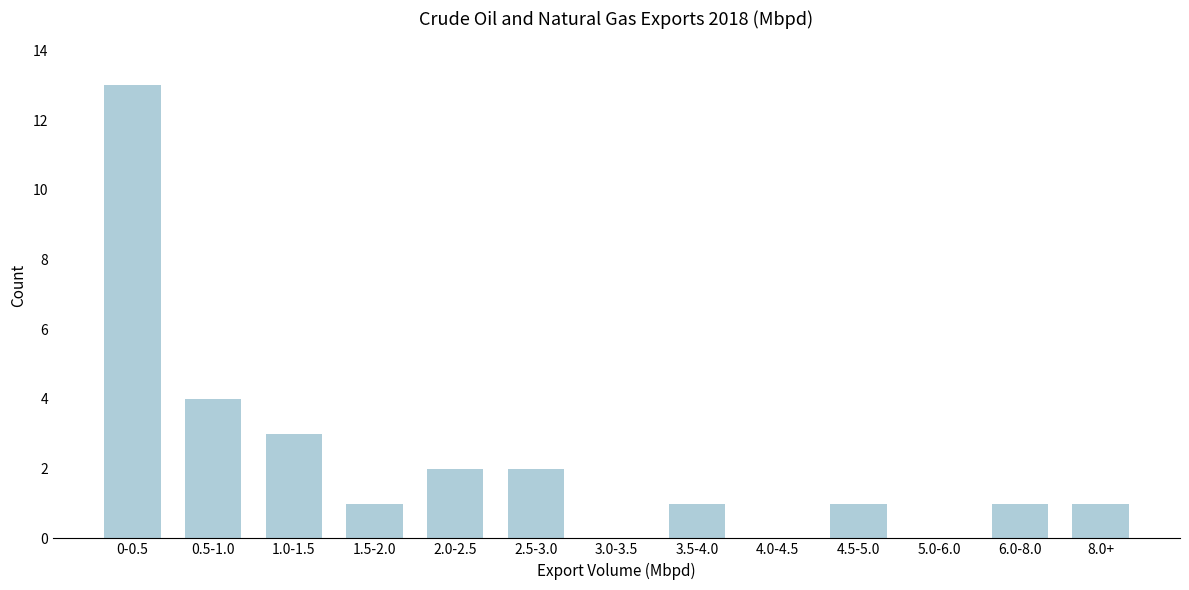

Reading left to right, what are all the values shown in this chart?

0-0.5=13	0.5-1.0=4	1.0-1.5=3	1.5-2.0=1	2.0-2.5=2	2.5-3.0=2	3.0-3.5=0	3.5-4.0=1	4.0-4.5=0	4.5-5.0=1	5.0-6.0=0	6.0-8.0=1	8.0+=1